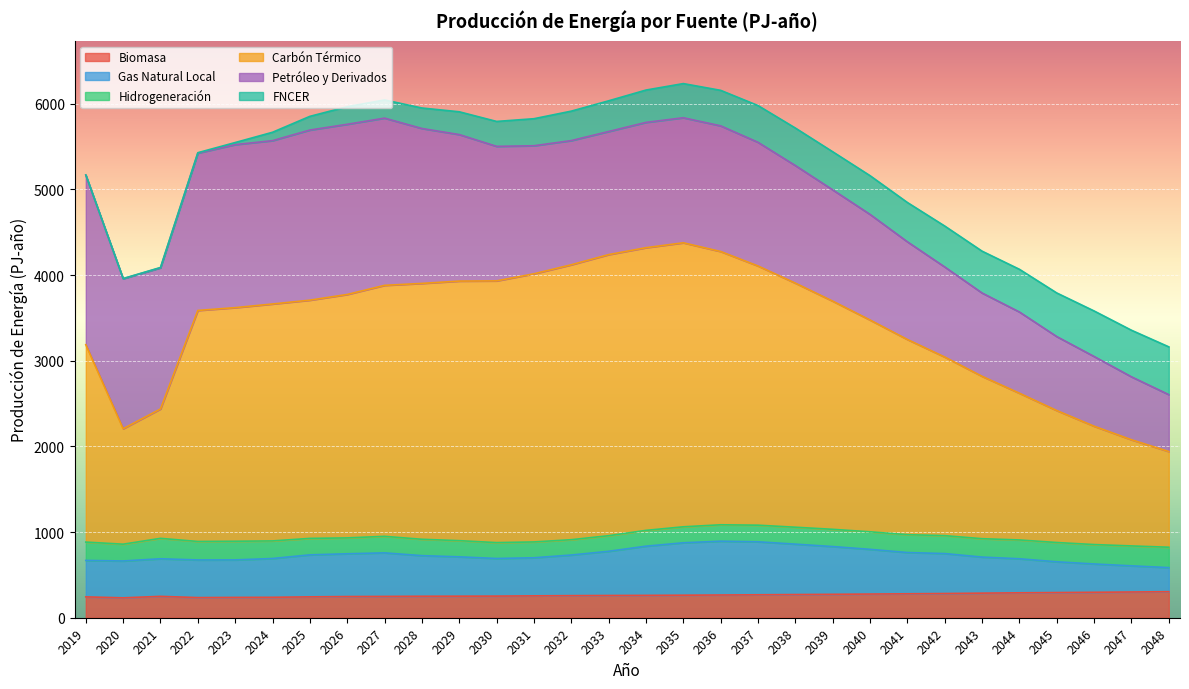

At which category is the sum across all series the highest?

2035